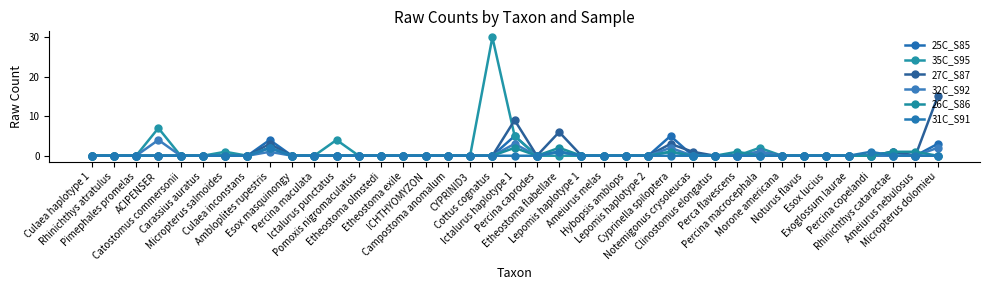

At which category does 25C_S85 reach its first local peak?

Ambloplites rupestris